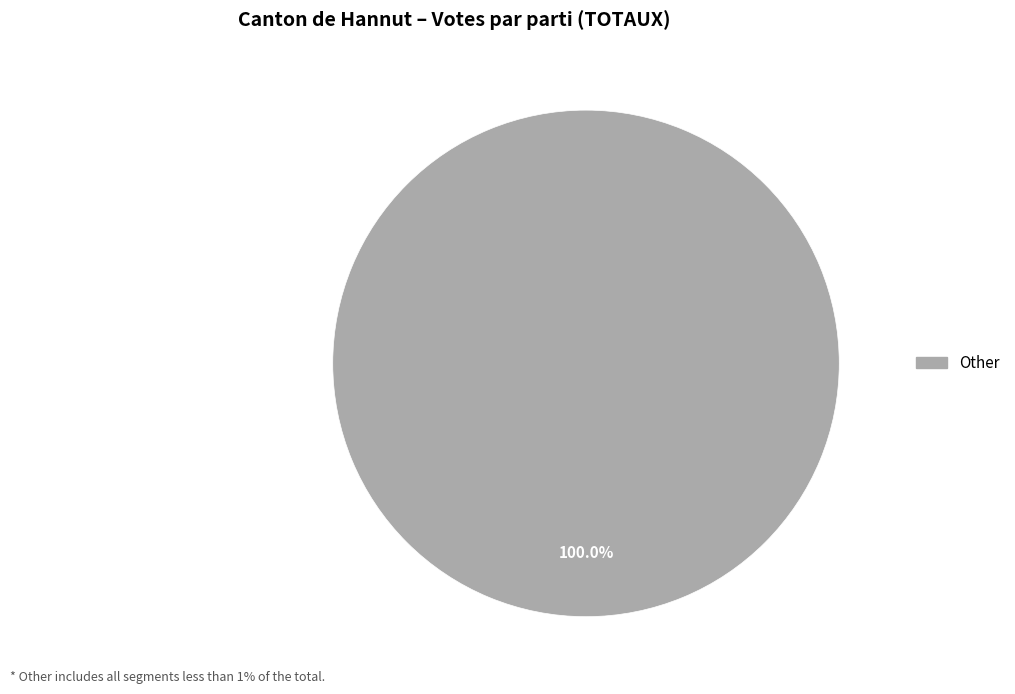

Is there a majority slice in this chart?

Yes